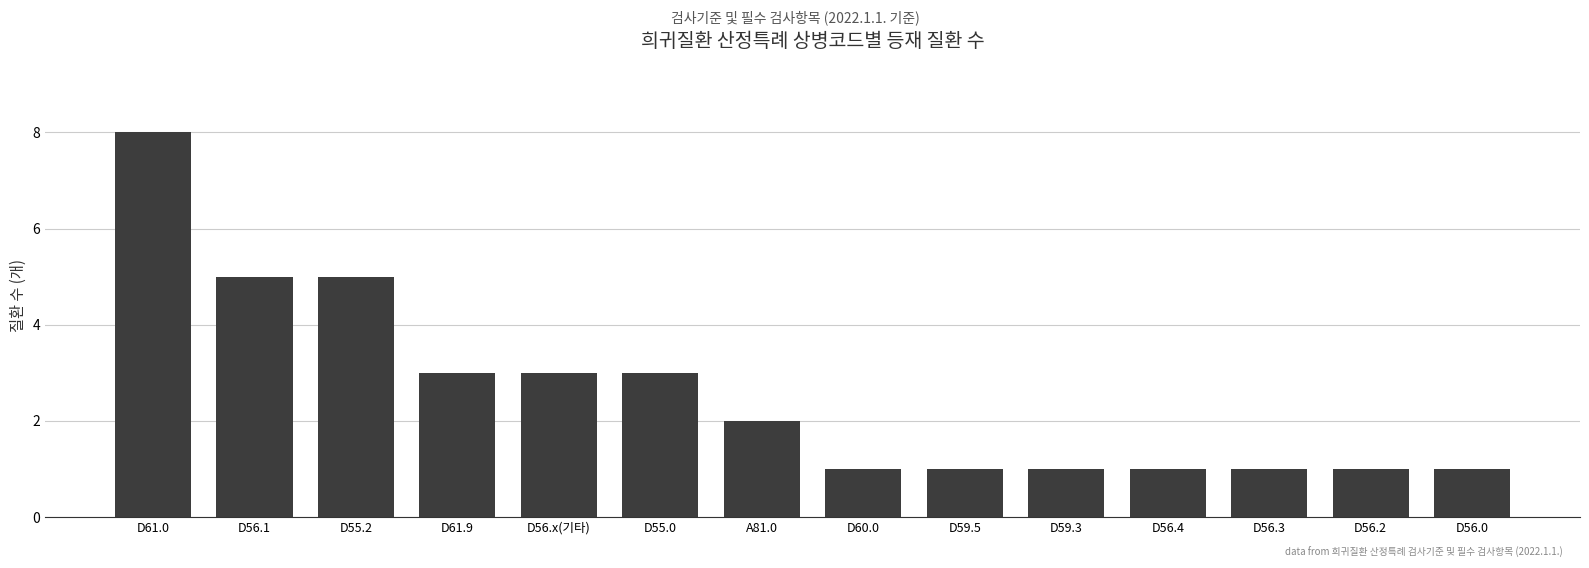

What is the label of the 1st bar from the left?

D61.0